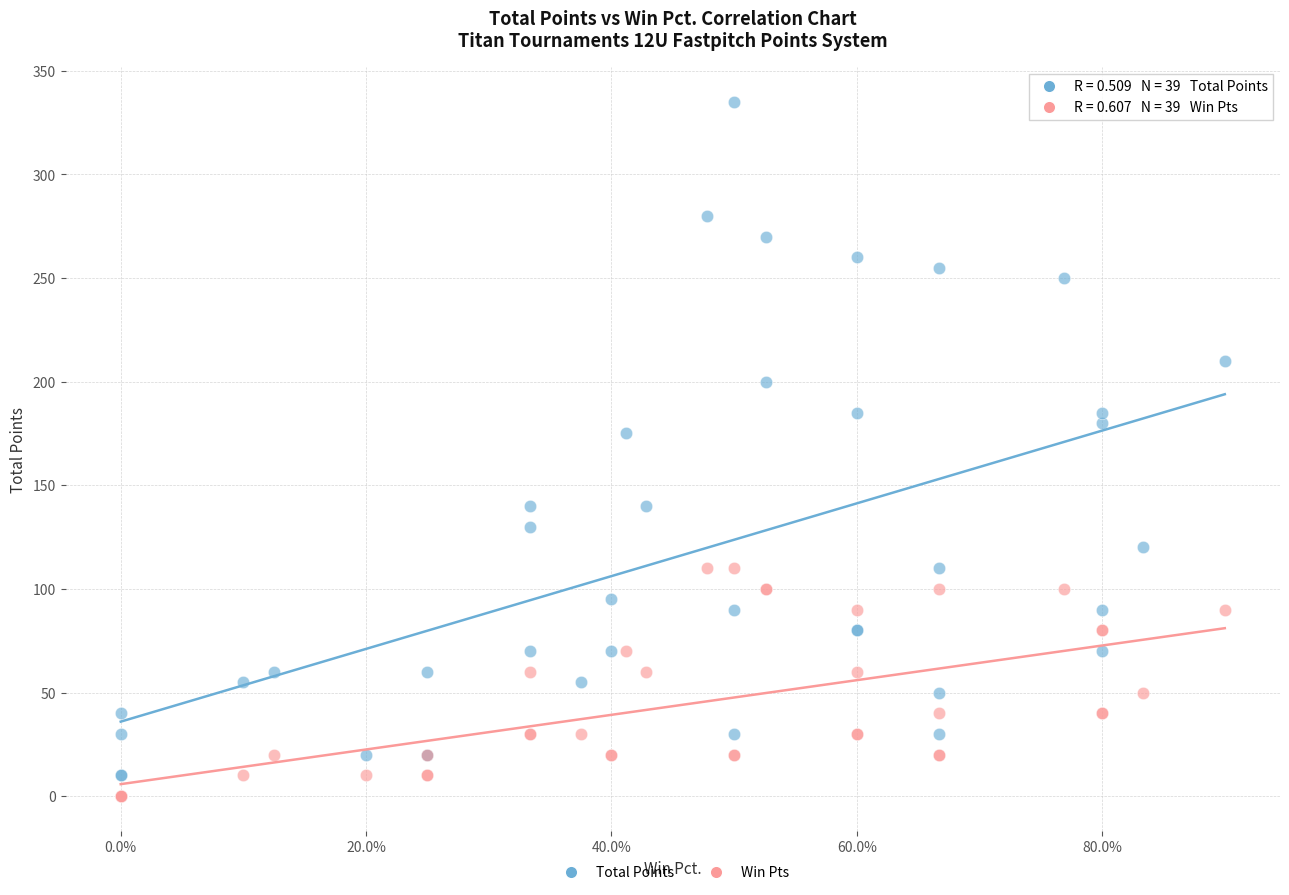

Which series reaches the maximum Y coordinate?

Total Points